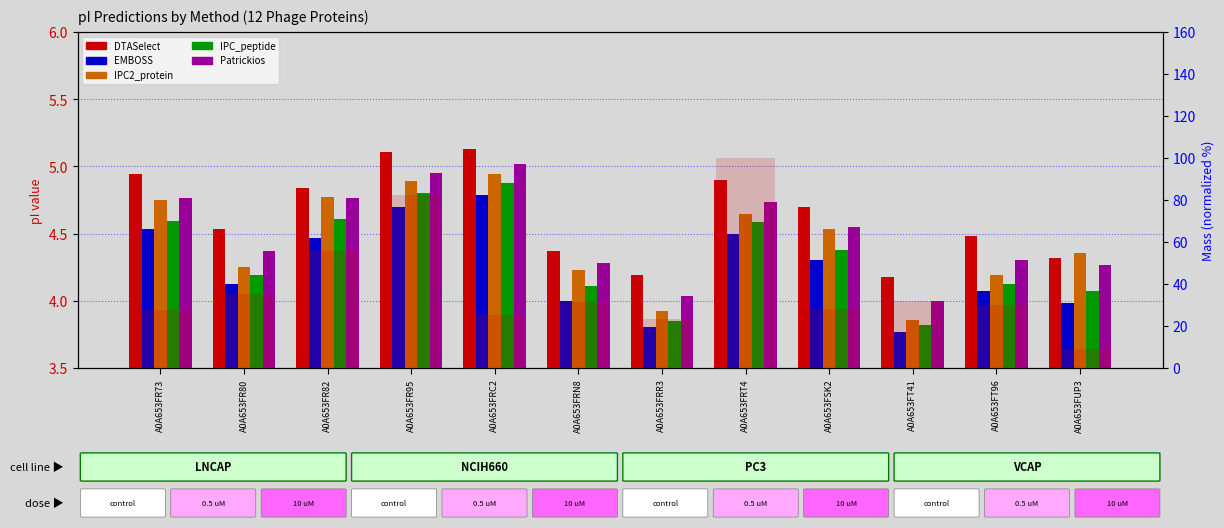

How many groups of bars are there?

12